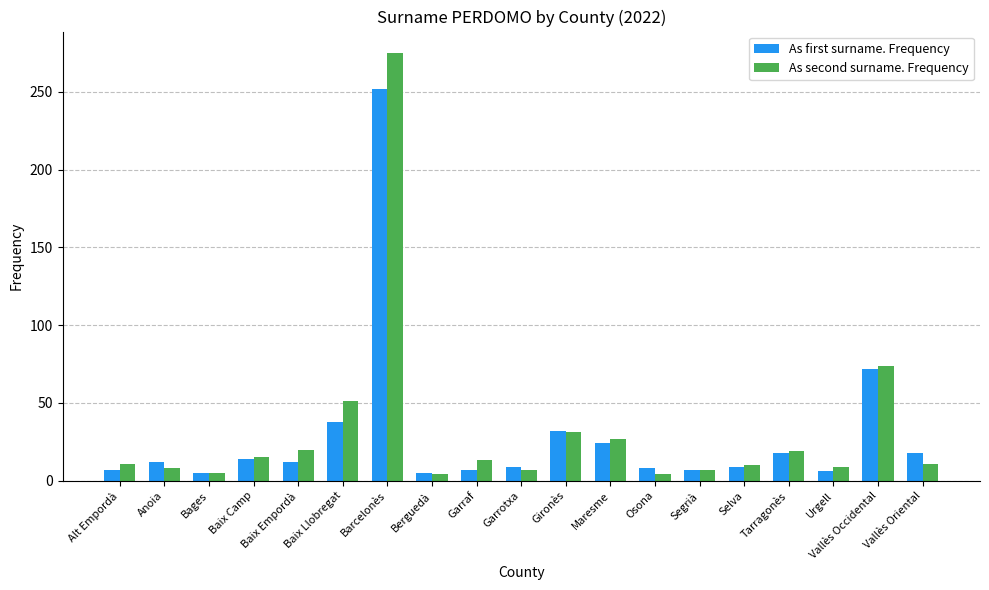

What is the approximate value of As first surname. Frequency at Anoia?

12